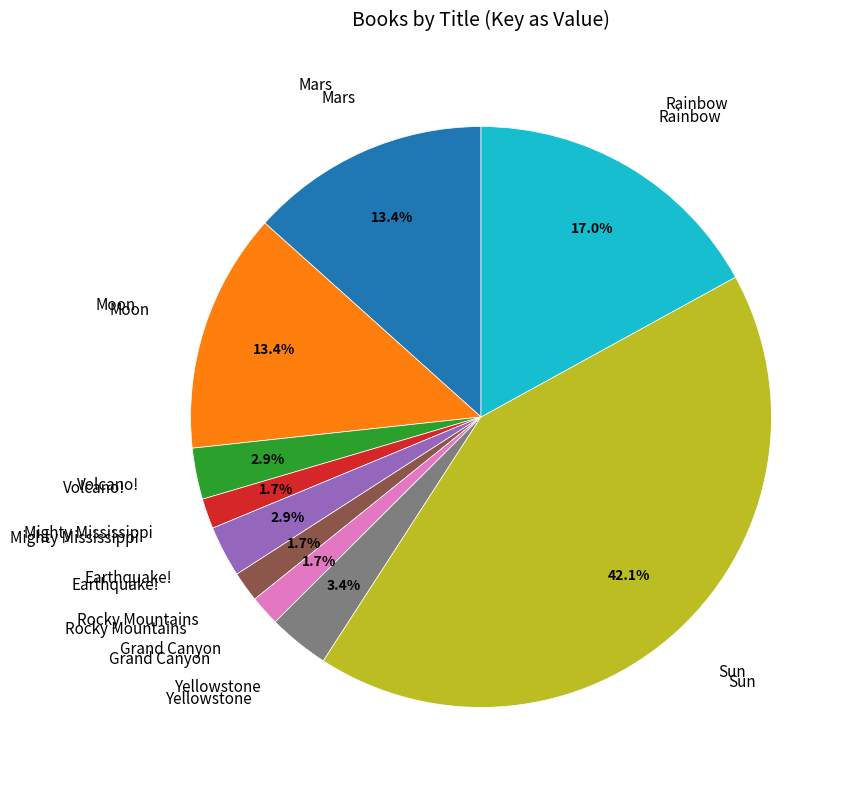

Does any single category account for the majority?

No